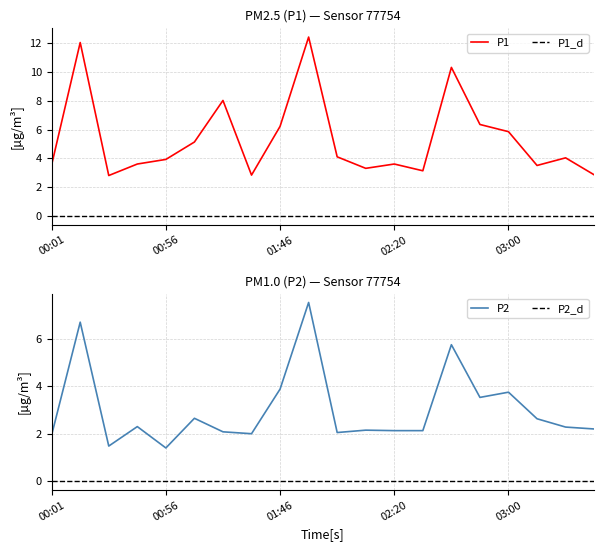

True or false: P1 and P2 intersect in this chart.

False